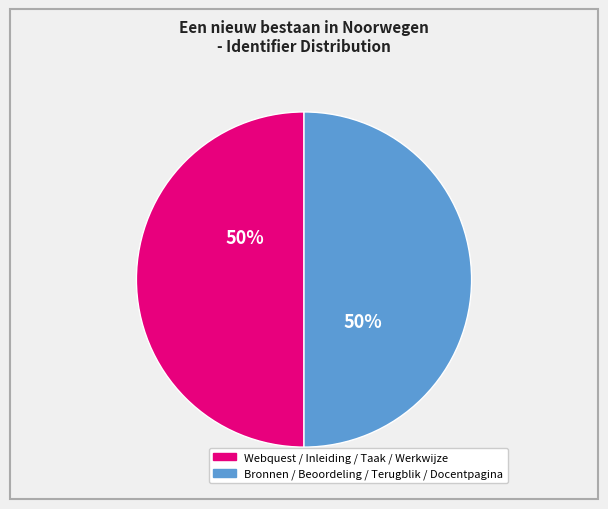

Is it true that Bronnen / Beoordeling / Terugblik / Docentpagina is 41% of the pie?

False